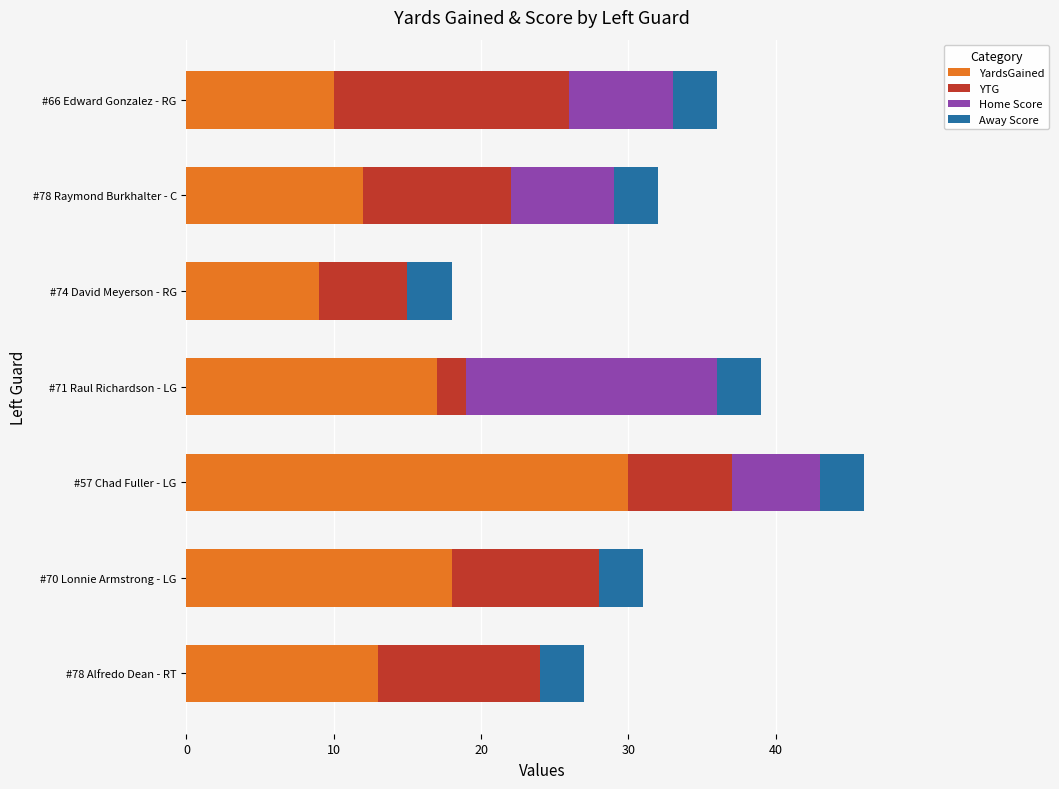

What are all the series names shown in the legend?

YardsGained, YTG, Home Score, Away Score